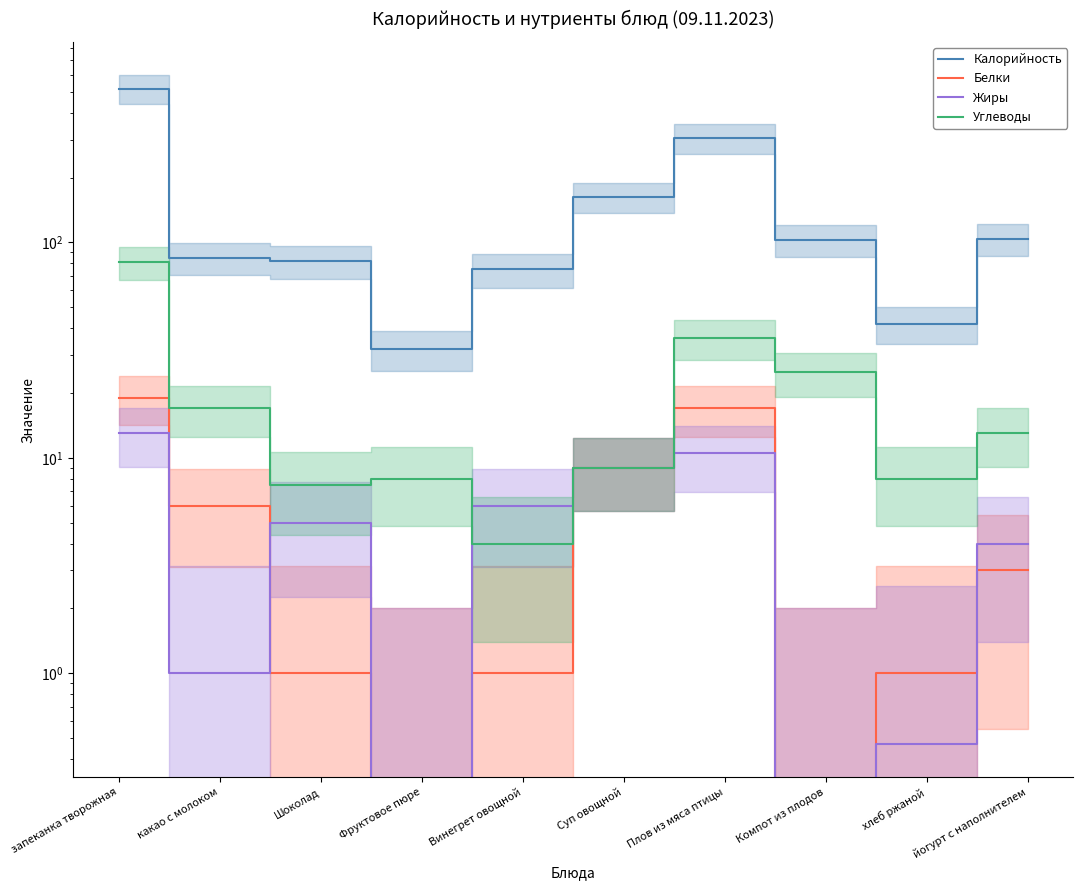

True or false: Белки has a value of 3.2 at какао с молоком.

False